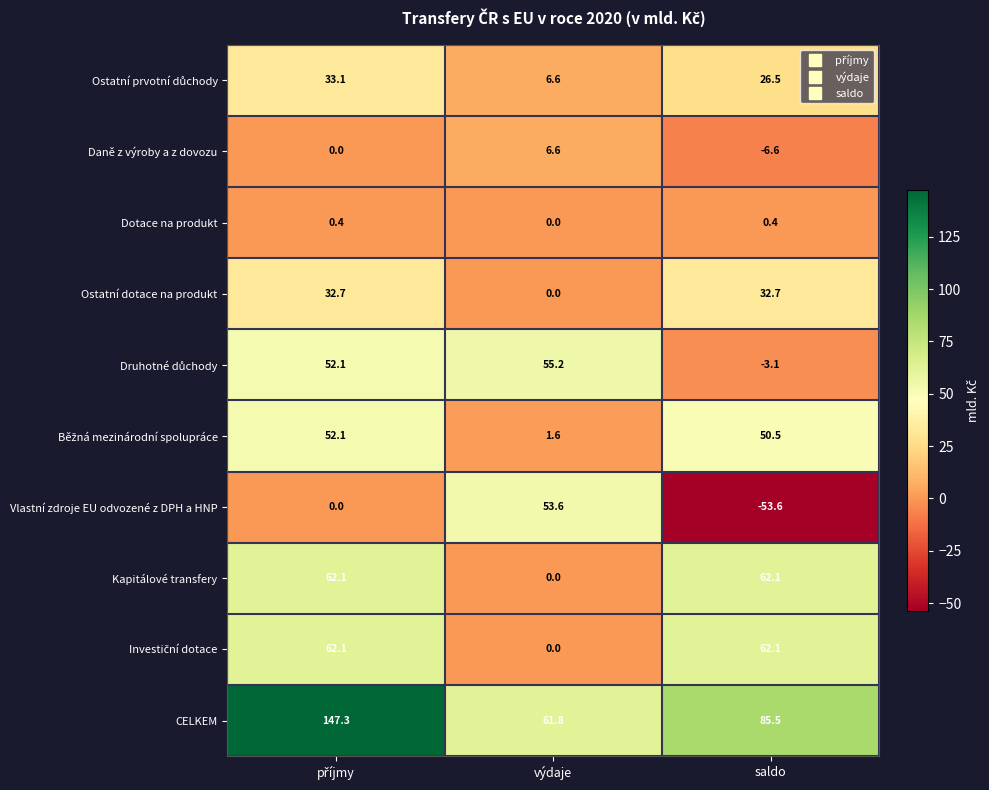

Which series has the largest range (max minus min)?

Vlastní zdroje EU odvozené z DPH a HNP